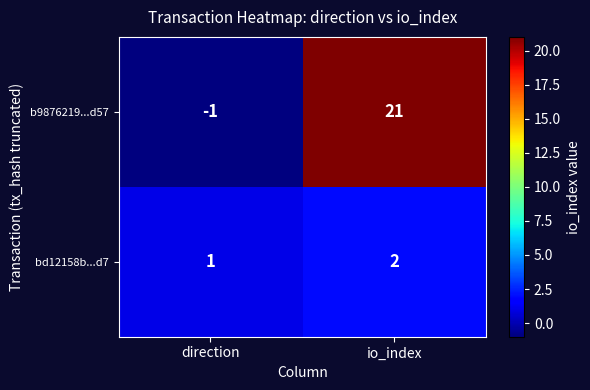

What is the maximum value shown in the chart?

21